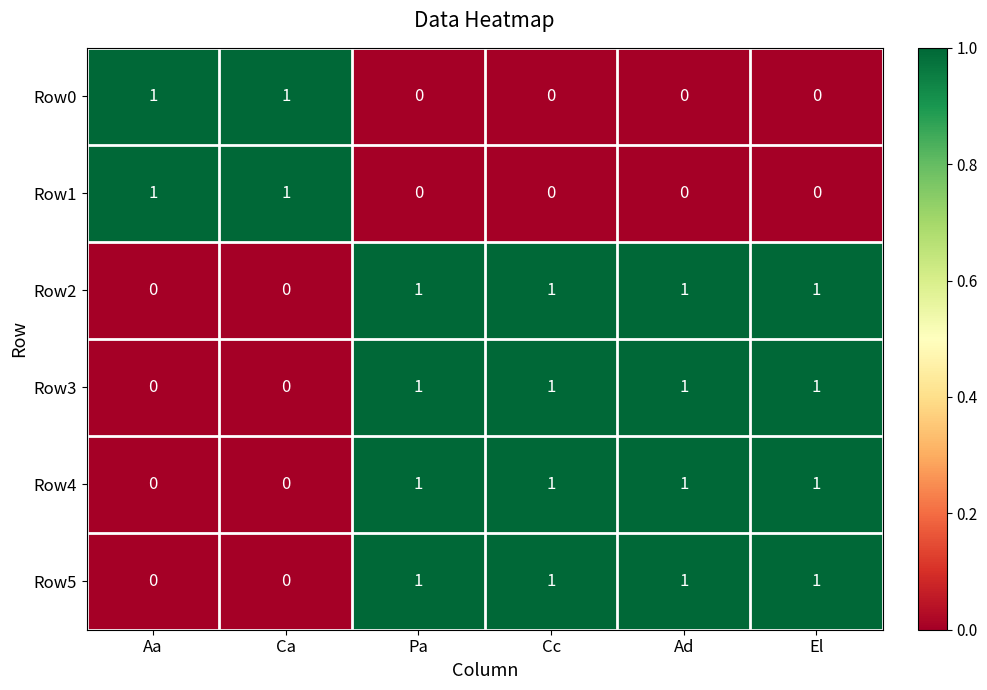

Count the number of categories in the chart.

6